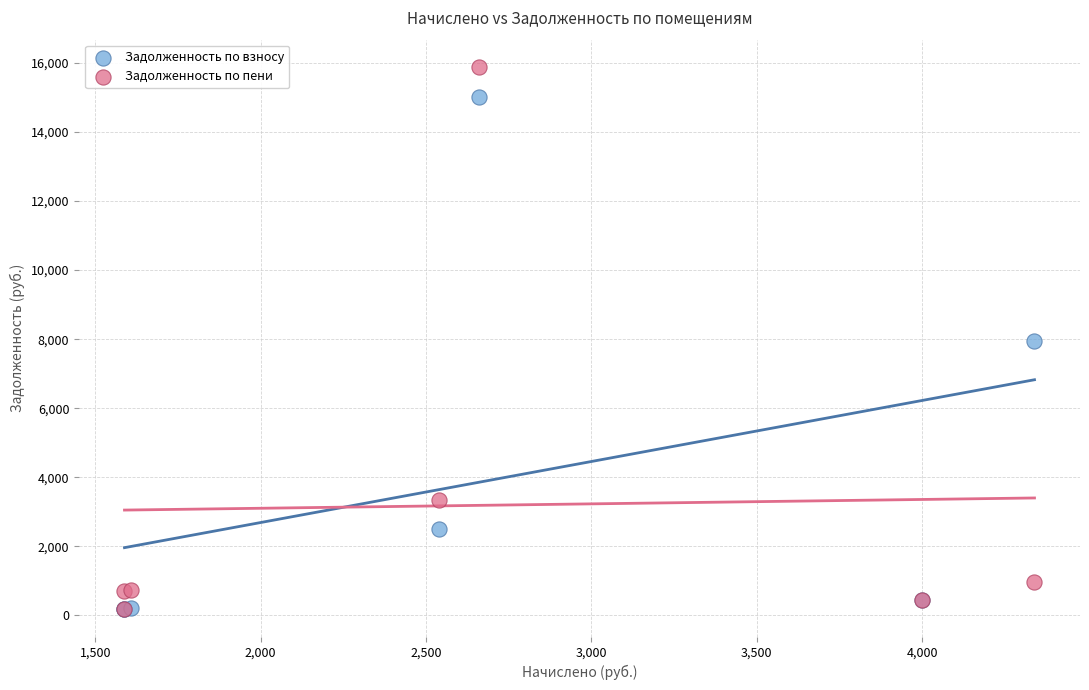

In the Задолженность по взносу series, what Y value is closest to 7589?

7953.6